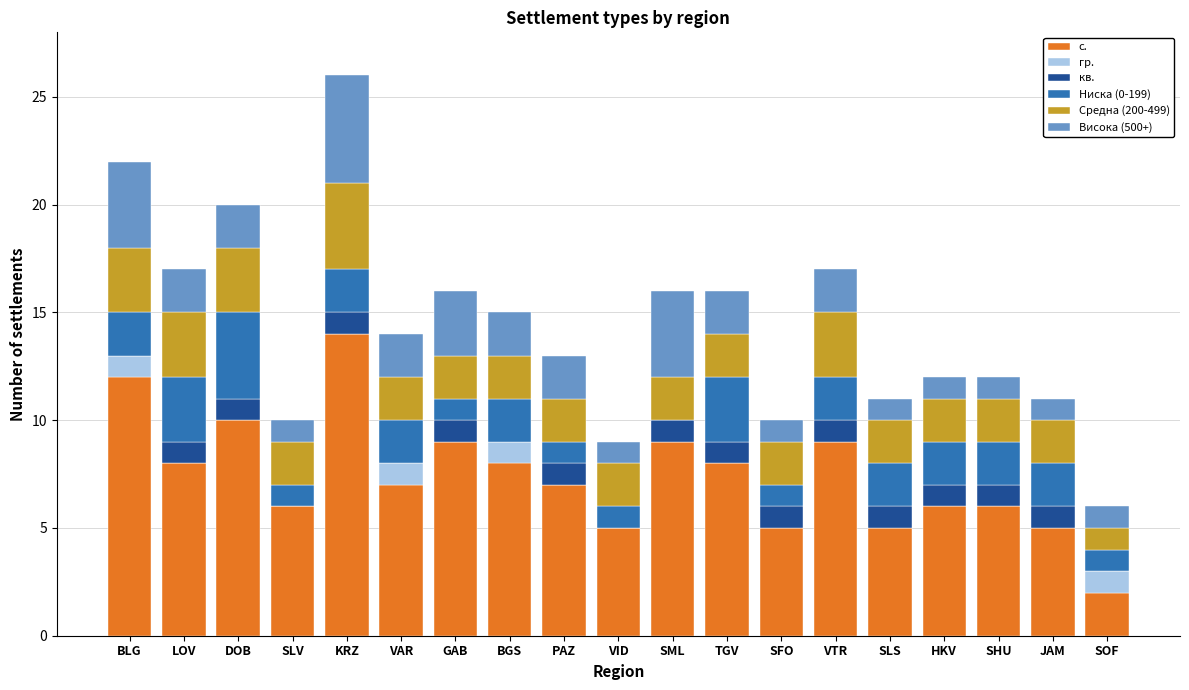

What is the total value across all series at BLG?

22